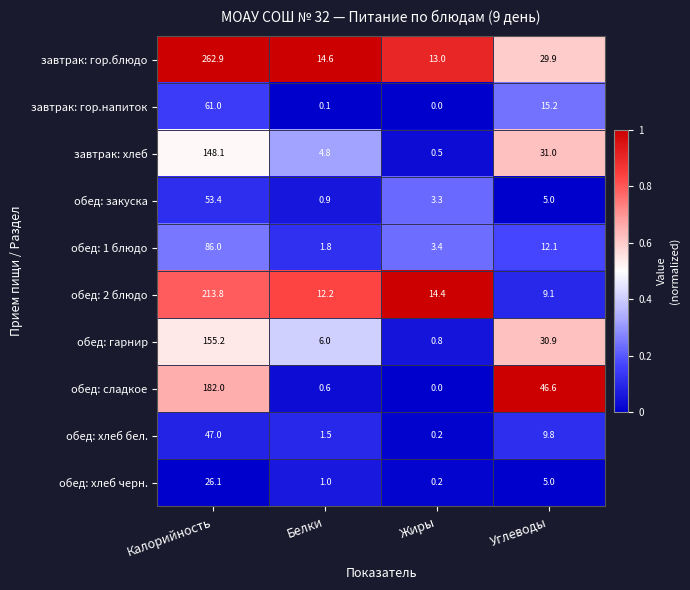

What is the difference between the завтрак: хлеб values at Калорийность and Углеводы?

117.1